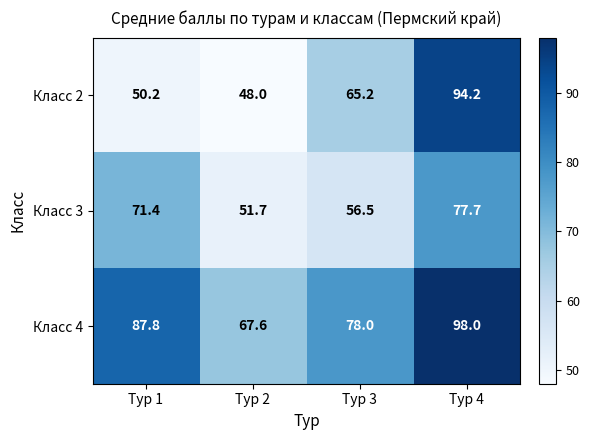

What is the smallest value displayed?

48.0